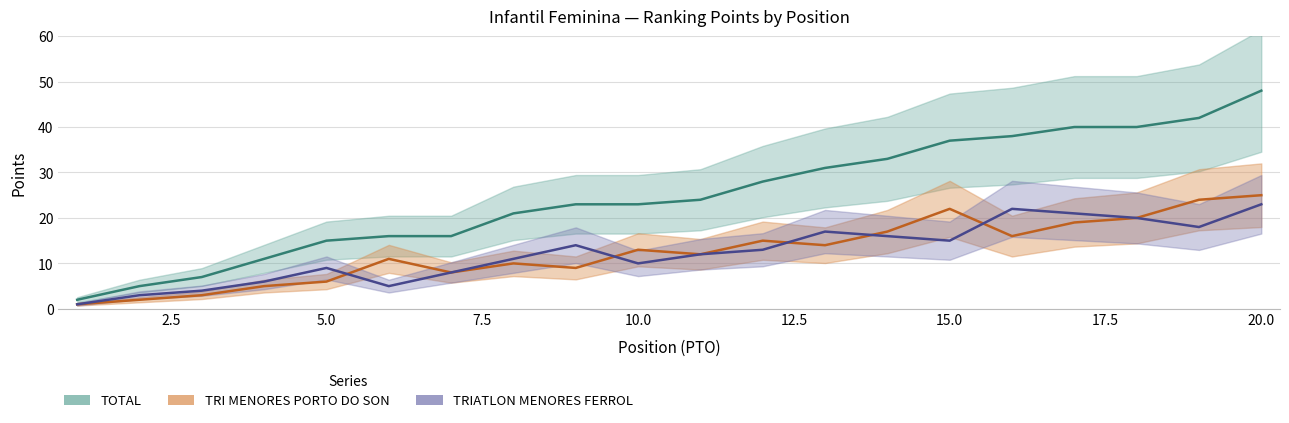

Is the value of TRIATLON MENORES FERROL at 18 greater than the value of TRI MENORES PORTO DO SON at 1?

Yes